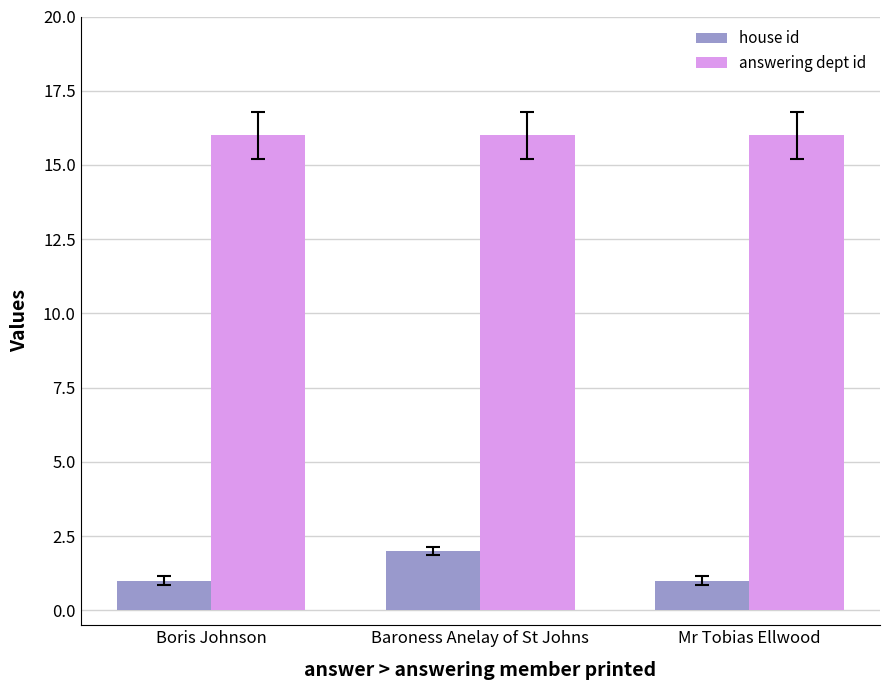

List the series in order of their peak value, lowest first.

house id, answering dept id